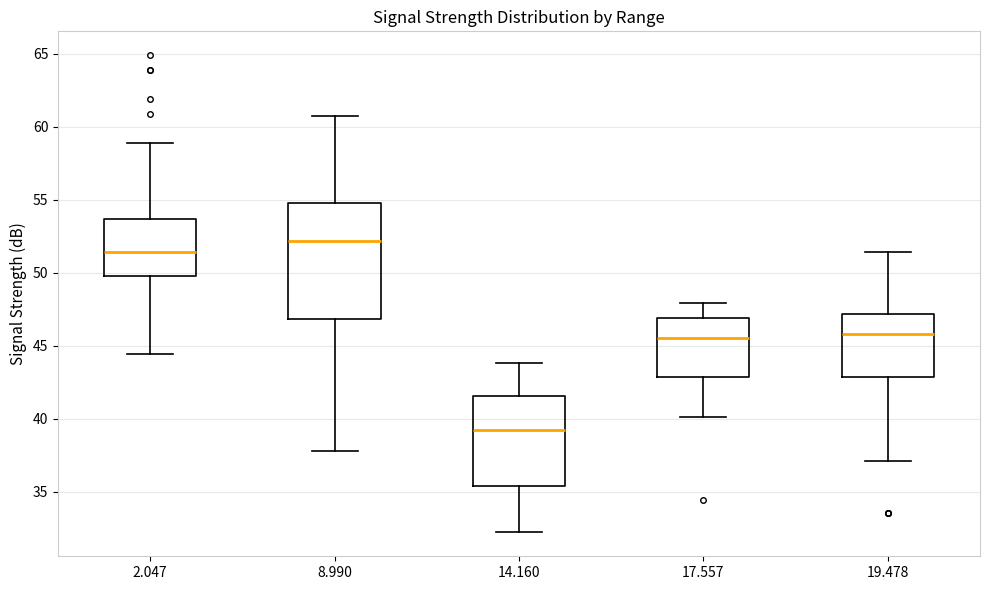

Reading left to right, transcribe this box plot: for each box, give where its median line is, the range the box spans, and where its two whiskers end, as read against the y-axis. The values are not printed on the chart, so give them approximately, as read against the axis.

2.047: median 51.5, box 50.0 to 53.5, whiskers 44.5 to 59.0
8.990: median 52.0, box 47.0 to 55.0, whiskers 38.0 to 60.5
14.160: median 39.0, box 35.5 to 41.5, whiskers 32.0 to 44.0
17.557: median 45.5, box 43.0 to 47.0, whiskers 40.0 to 48.0
19.478: median 46.0, box 43.0 to 47.0, whiskers 37.0 to 51.5